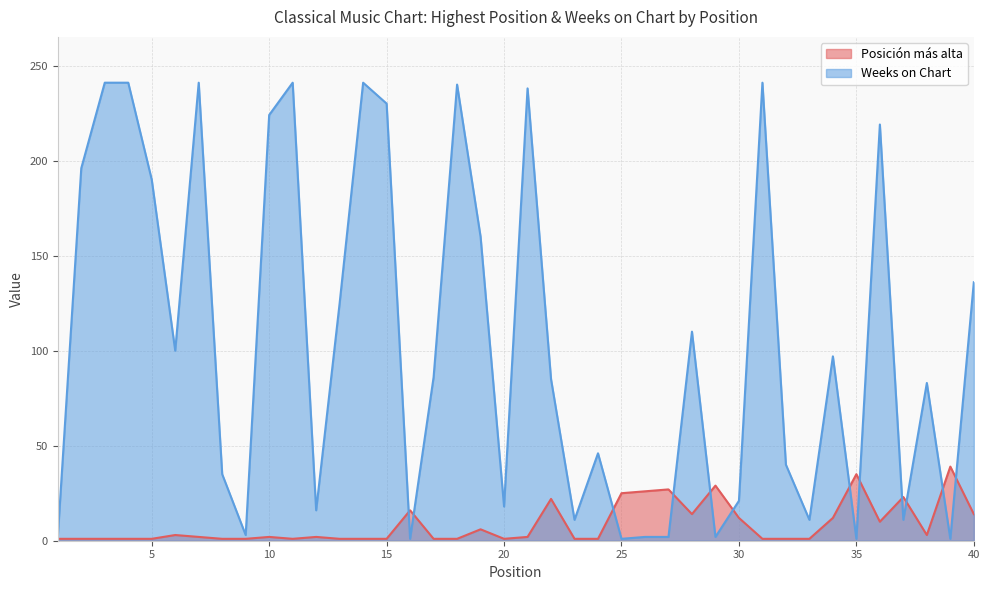

Reading left to right, what are all the values shown in this chart?

Posición más alta: 1	1	1	1	1	3	2	1	1	2	1	2	1	1	1	16	1	1	6	1	2	22	1	1	25	26	27	14	29	12	1	1	1	12	35	10	23	3	39	14
Weeks on Chart: 2	196	241	241	190	100	241	35	3	224	241	16	125	241	230	1	86	240	160	18	238	85	11	46	1	2	2	110	2	21	241	40	11	97	1	219	11	83	1	136